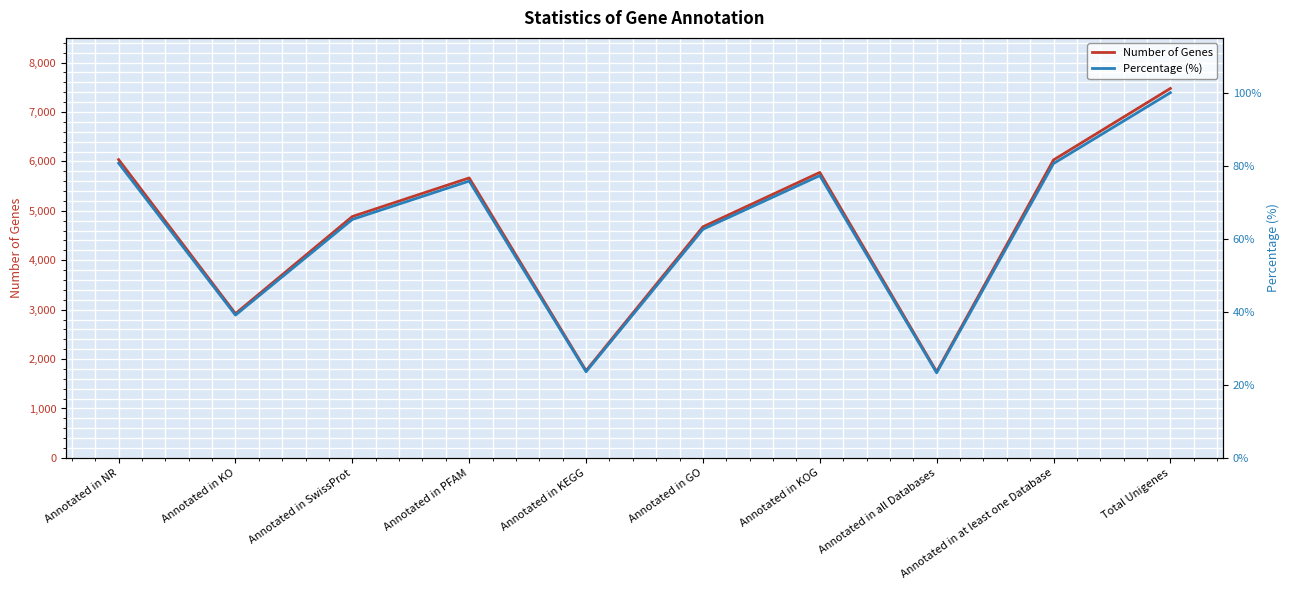

Which series has the largest total across all categories?

Number of Genes